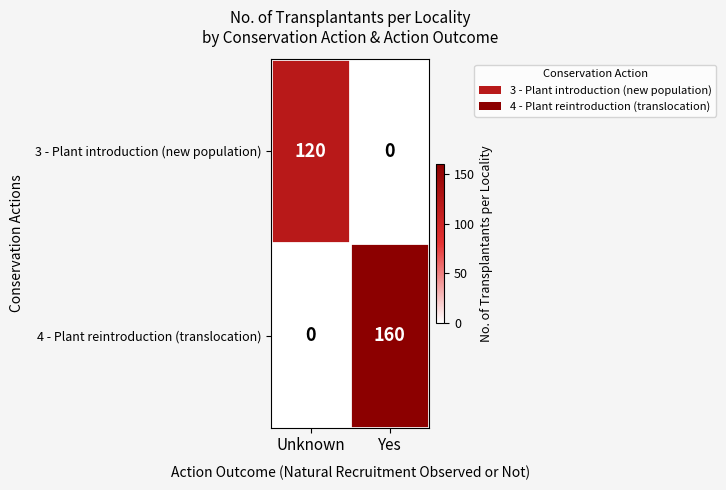

Reading left to right, extract all data points from this chart.

3 - Plant introduction (new population): Unknown=120	Yes=0
4 - Plant reintroduction (translocation): Unknown=0	Yes=160